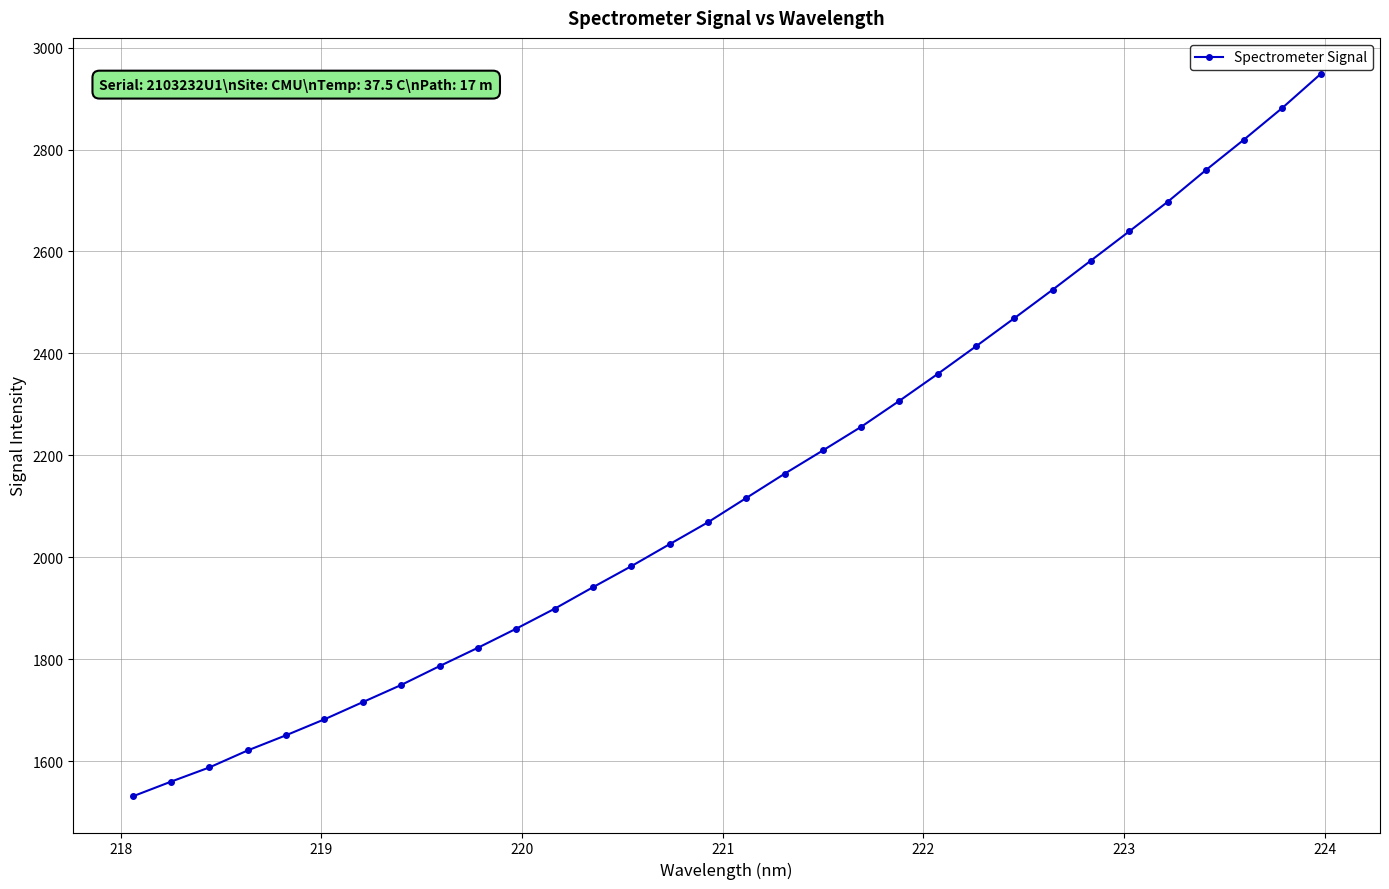

What is the minimum value shown in the chart?

1530.6